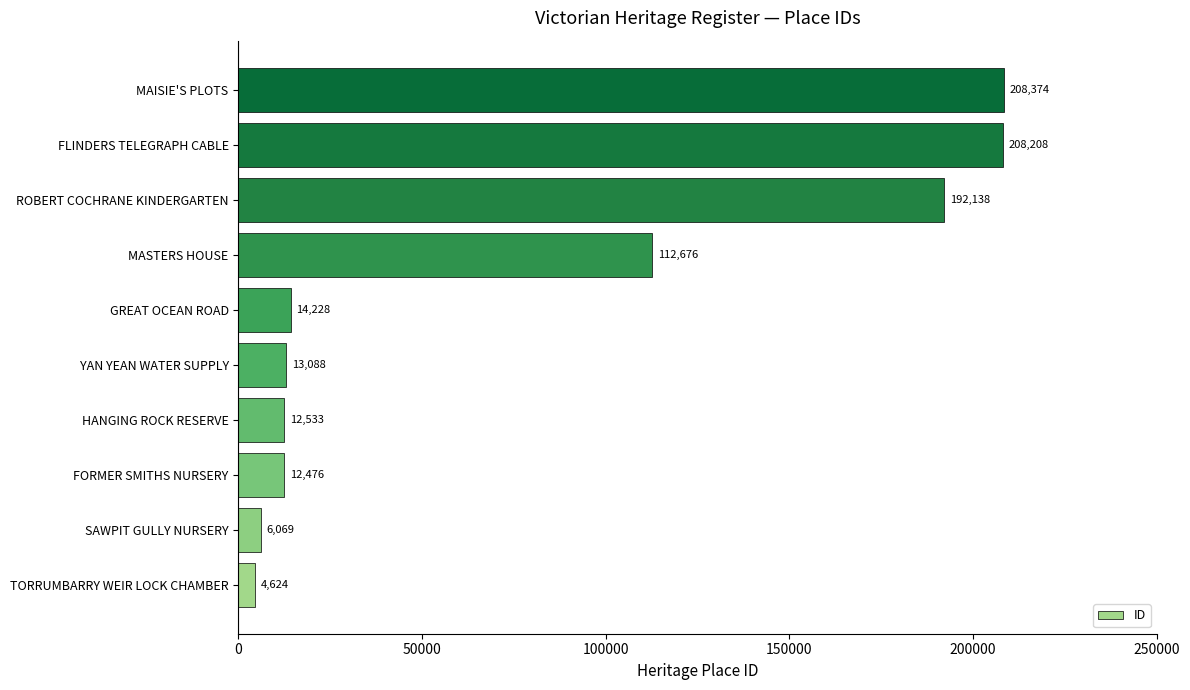

How many series are shown in this chart?

1